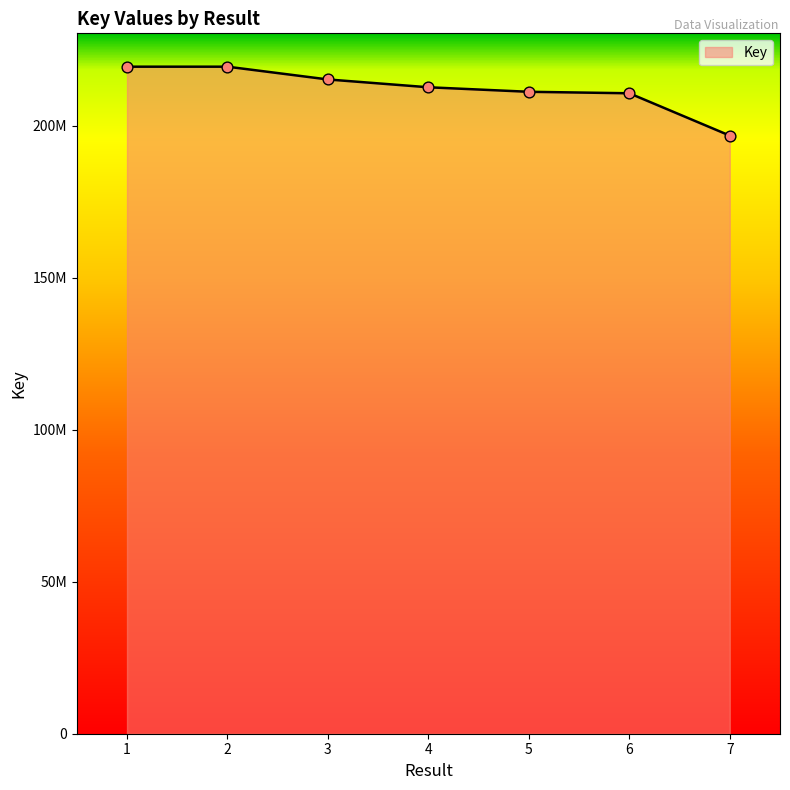

What is the change in value from 1 to 4?

-6770883